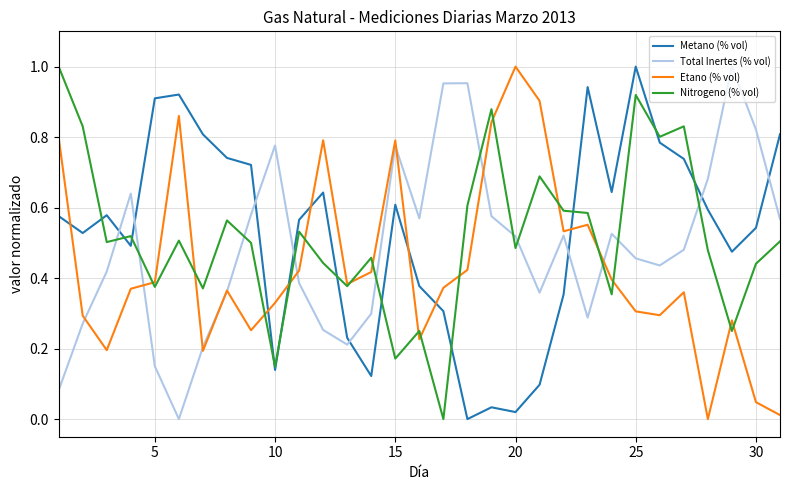

How many times do Total Inertes (% vol) and Metano (% vol) cross each other?

8